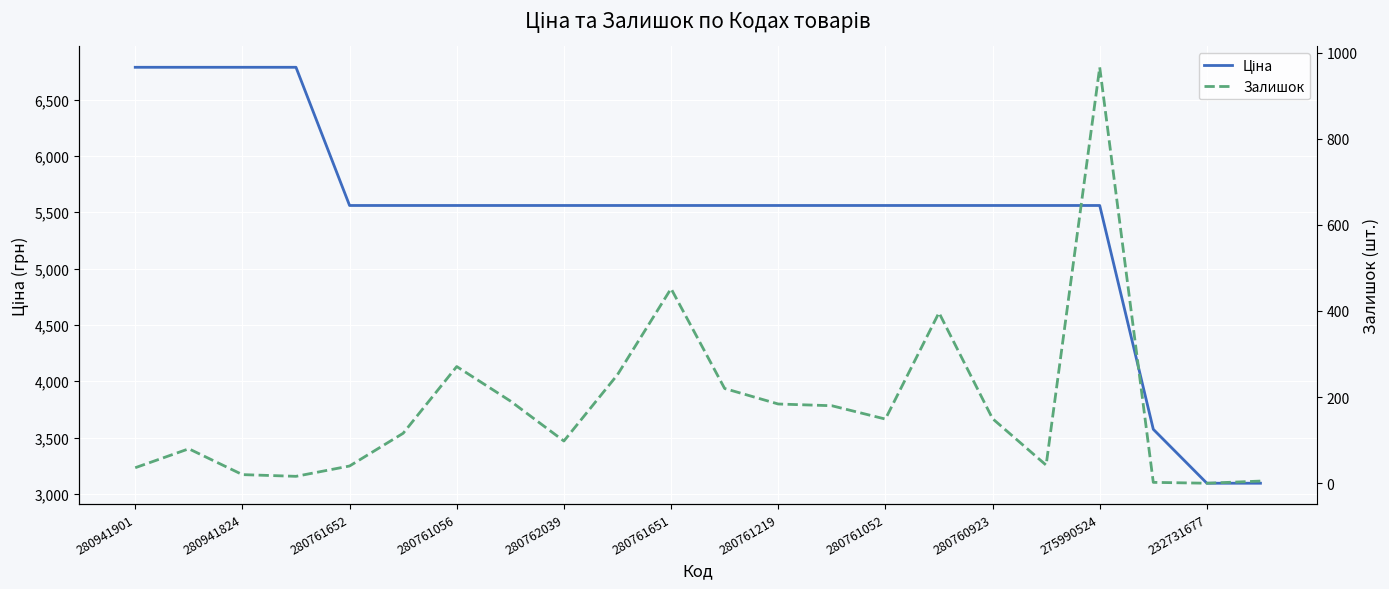

Is this an area chart (filled region under the line)?

No